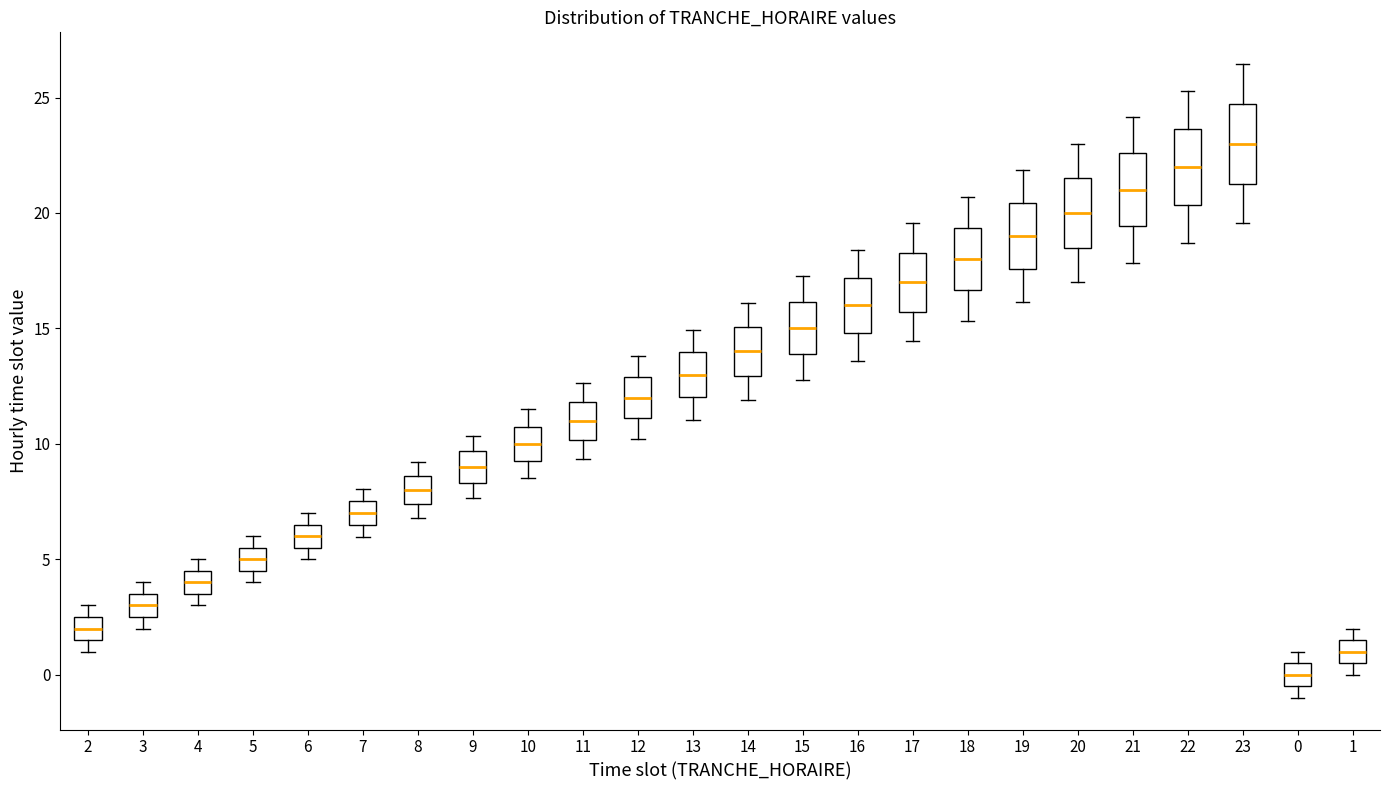

Reading left to right, transcribe this box plot: for each box, give where its median line is, the range the box spans, and where its two whiskers end, as read against the y-axis. The values are not printed on the chart, so give them approximately, as read against the axis.

2: median 2.0, box 1.5 to 2.5, whiskers 1.0 to 3.0
3: median 3.0, box 2.5 to 3.5, whiskers 2.0 to 4.0
4: median 4.0, box 3.5 to 4.5, whiskers 3.0 to 5.0
5: median 5.0, box 4.5 to 5.5, whiskers 4.0 to 6.0
6: median 6.0, box 5.5 to 6.5, whiskers 5.0 to 7.0
7: median 7.0, box 6.5 to 7.5, whiskers 6.0 to 8.0
8: median 8.0, box 7.5 to 8.5, whiskers 7.0 to 9.0
9: median 9.0, box 8.5 to 9.5, whiskers 7.5 to 10.5
10: median 10.0, box 9.5 to 11.0, whiskers 8.5 to 11.5
11: median 11.0, box 10.0 to 12.0, whiskers 9.5 to 12.5
12: median 12.0, box 11.0 to 13.0, whiskers 10.0 to 14.0
13: median 13.0, box 12.0 to 14.0, whiskers 11.0 to 15.0
14: median 14.0, box 13.0 to 15.0, whiskers 12.0 to 16.0
15: median 15.0, box 14.0 to 16.0, whiskers 13.0 to 17.5
16: median 16.0, box 15.0 to 17.0, whiskers 13.5 to 18.5
17: median 17.0, box 15.5 to 18.5, whiskers 14.5 to 19.5
18: median 18.0, box 16.5 to 19.5, whiskers 15.5 to 20.5
19: median 19.0, box 17.5 to 20.5, whiskers 16.0 to 22.0
20: median 20.0, box 18.5 to 21.5, whiskers 17.0 to 23.0
21: median 21.0, box 19.5 to 22.5, whiskers 18.0 to 24.0
22: median 22.0, box 20.5 to 23.5, whiskers 18.5 to 25.5
23: median 23.0, box 21.5 to 24.5, whiskers 19.5 to 26.5
0: median 0.0, box -0.5 to 0.5, whiskers -1.0 to 1.0
1: median 1.0, box 0.5 to 1.5, whiskers 0.0 to 2.0